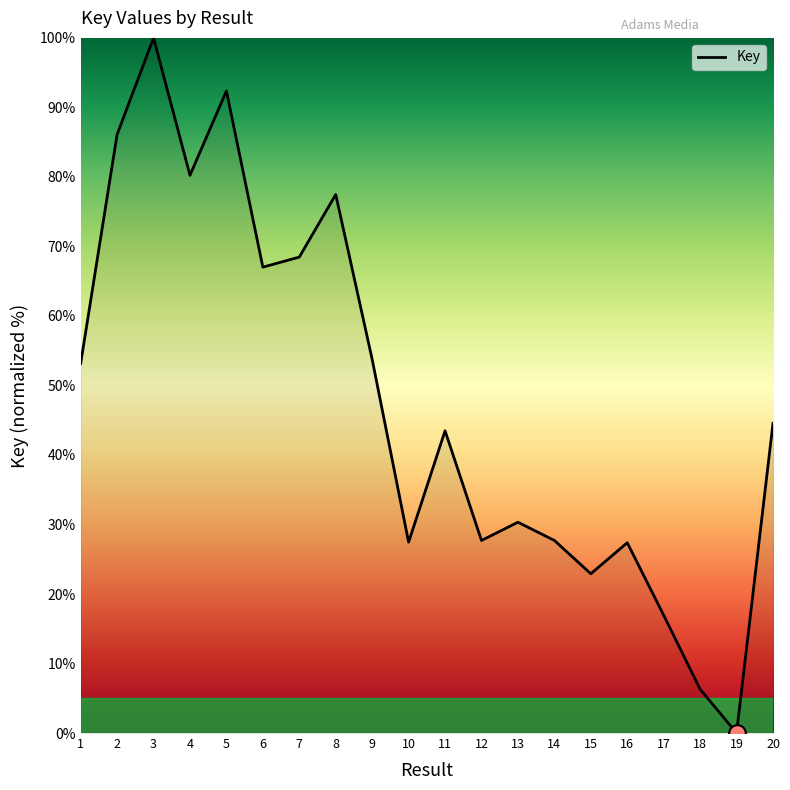

What is the change in value from 2 to 17?

-69.2